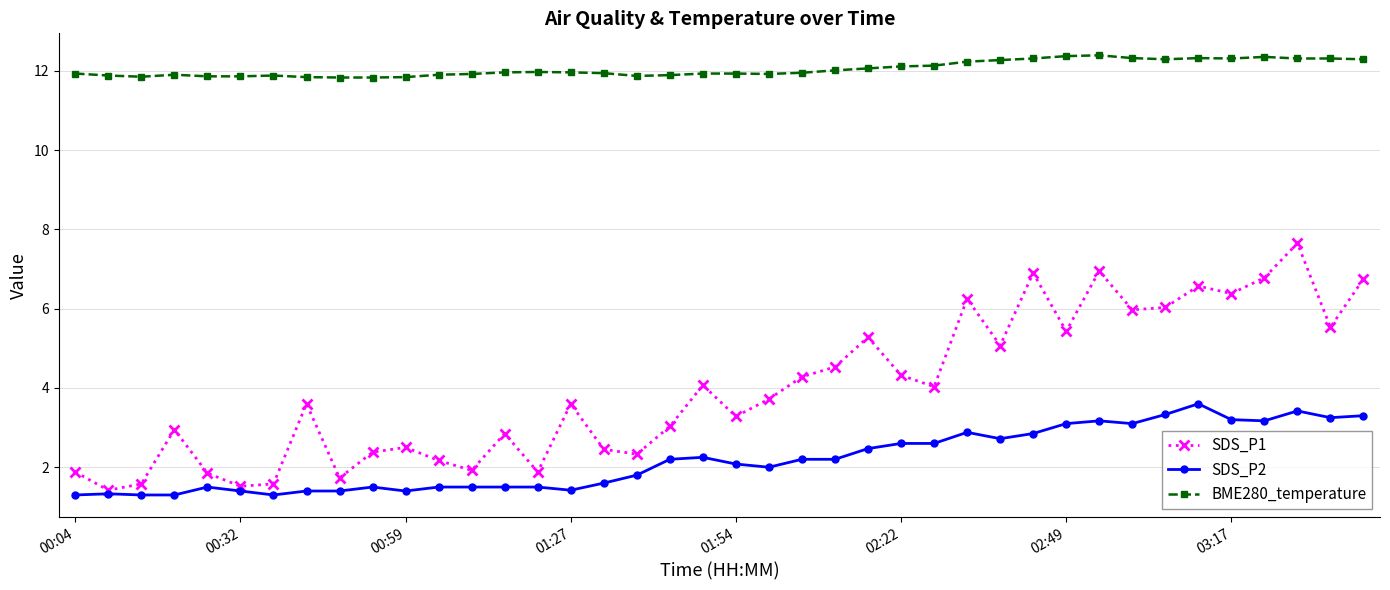

Which series has the largest range (max minus min)?

SDS_P1